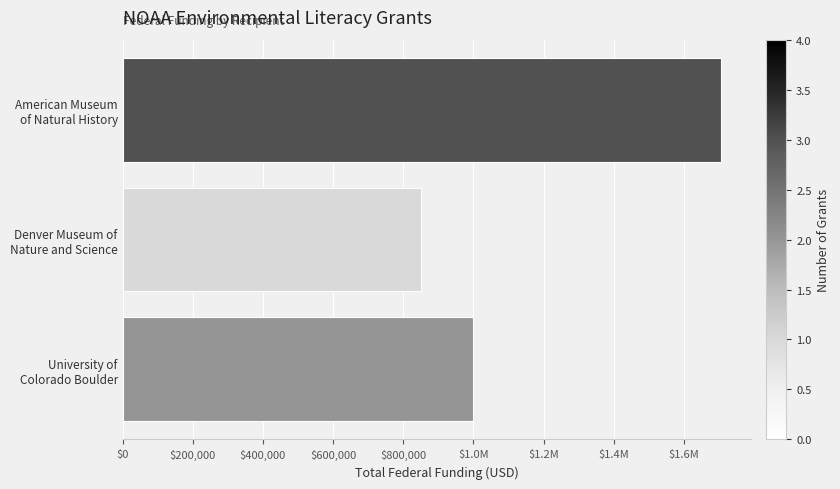

Are the bars horizontal?

Yes